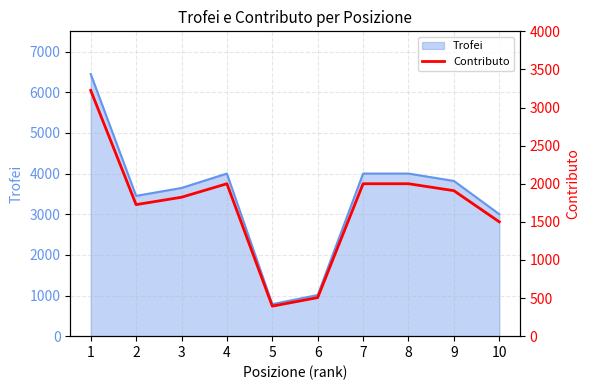

What is the minimum value for Trofei?

788